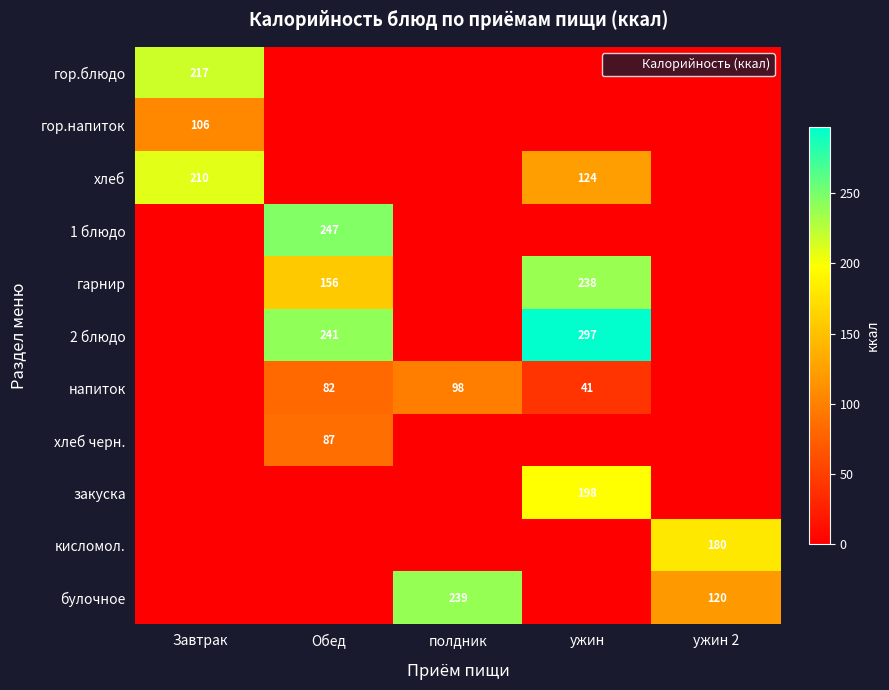

At which category is the sum across all series the highest?

ужин